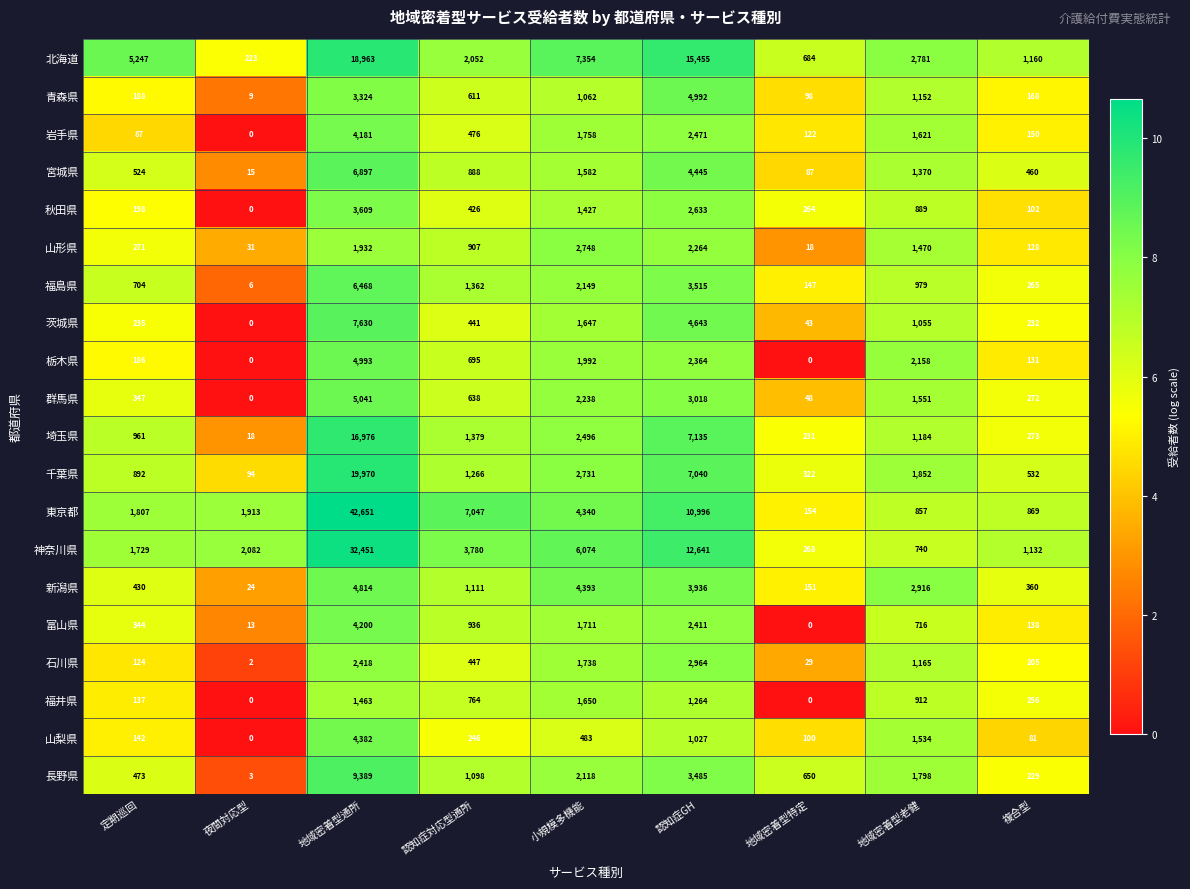

At which label is 山梨県 closest to 2191?

地域密着型老健